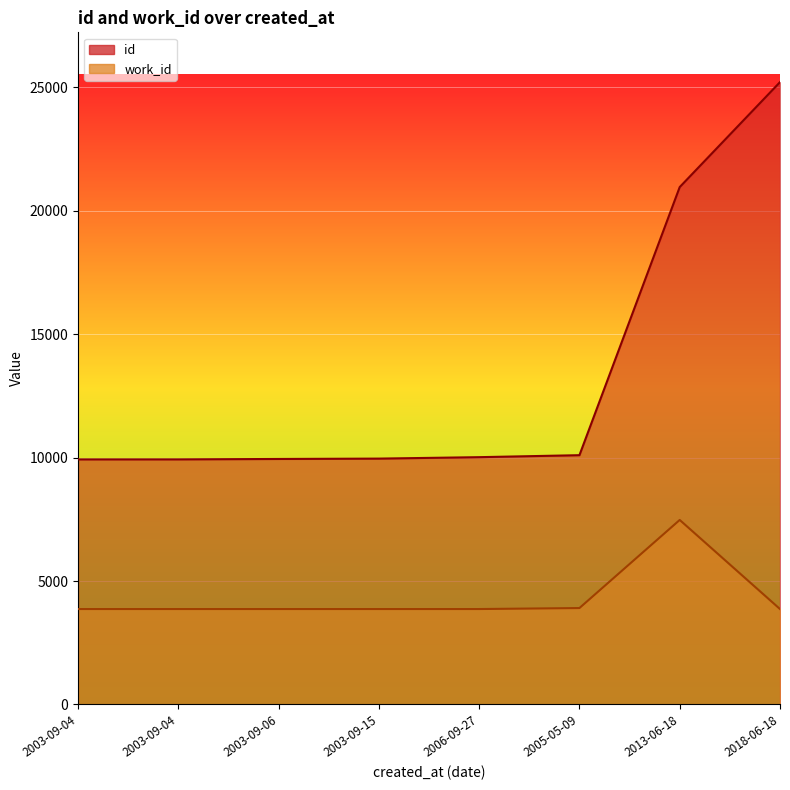

Reading left to right, what are all the values shown in this chart?

id: 2003-09-04=9930	2003-09-04=9931	2003-09-06=9947	2003-09-15=9962	2006-09-27=10020	2005-05-09=10100	2013-06-18=20965	2018-06-18=25217
work_id: 2003-09-04=3866	2003-09-04=3866	2003-09-06=3866	2003-09-15=3866	2006-09-27=3866	2005-05-09=3906	2013-06-18=7476	2018-06-18=3866